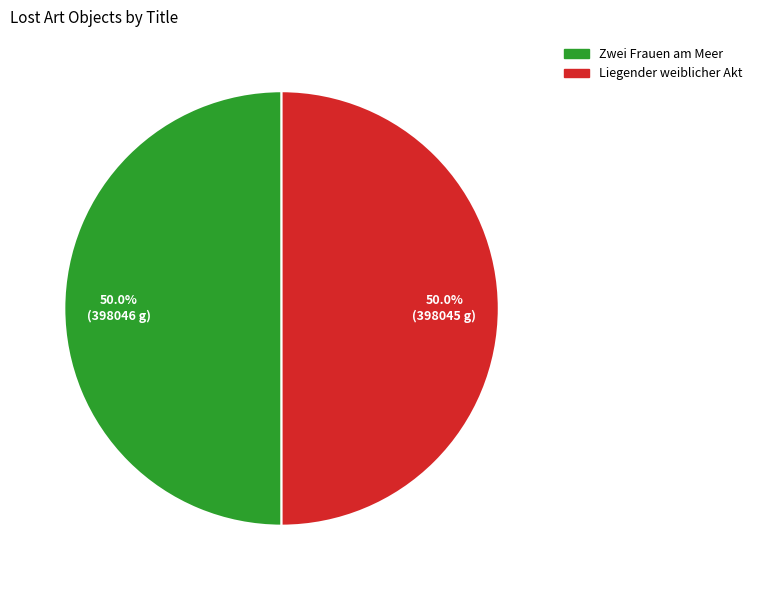

To the nearest percent, what percentage of the pie is Liegender weiblicher Akt?

50%